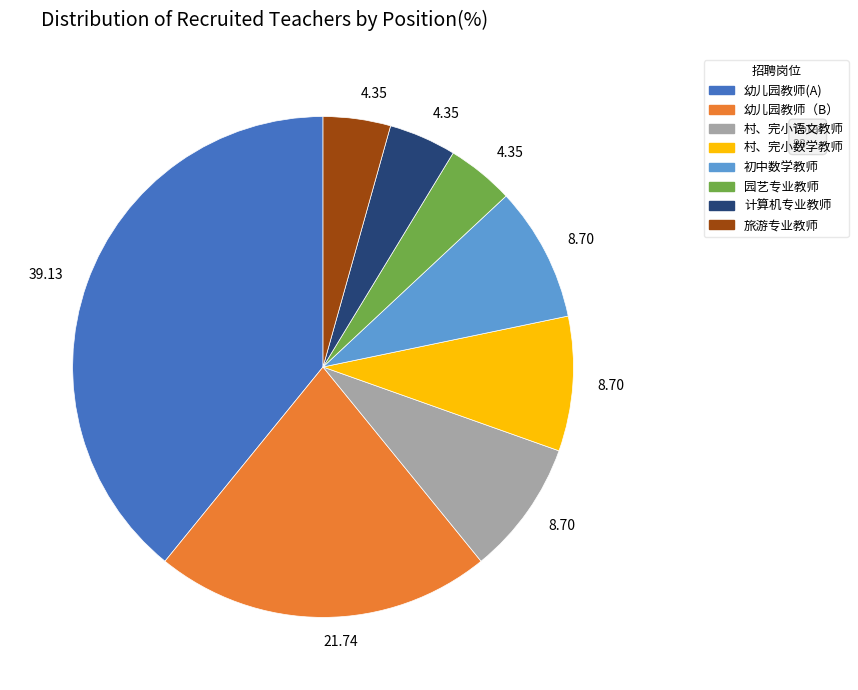

Is there a majority slice in this chart?

No